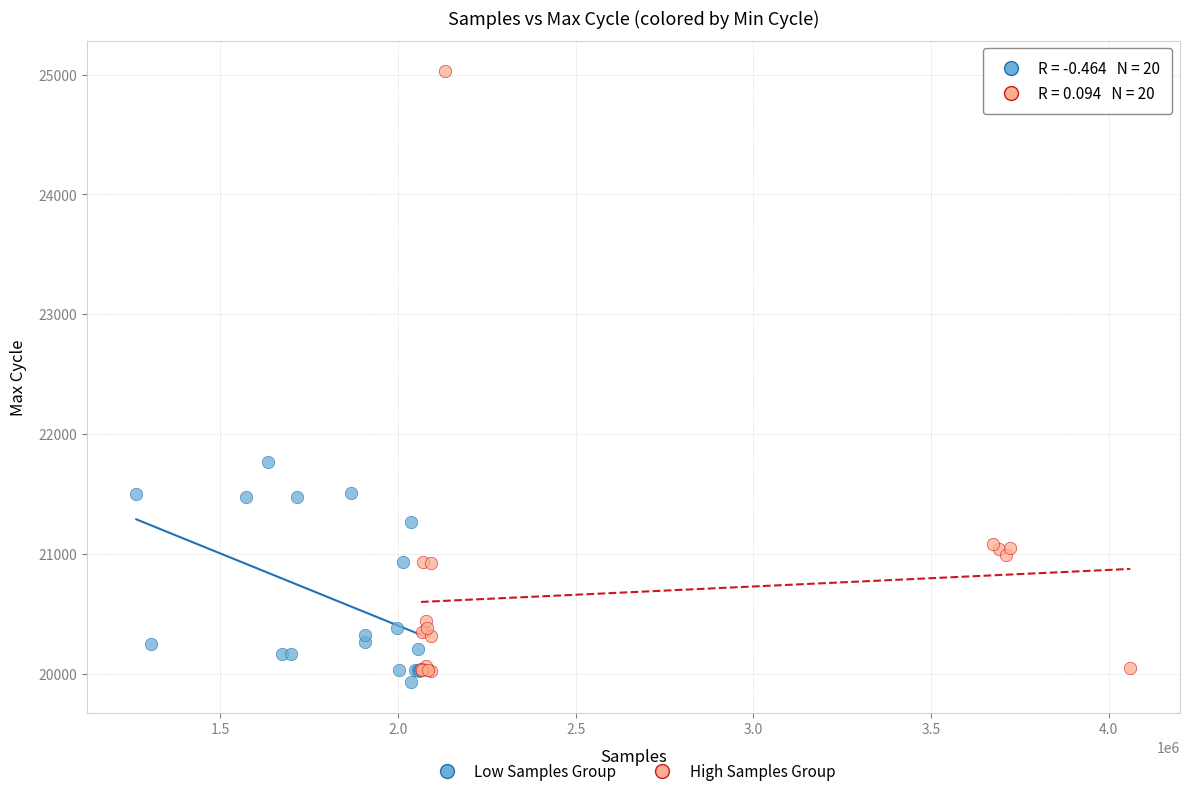

Which series contains the highest Y value?

High Samples Group